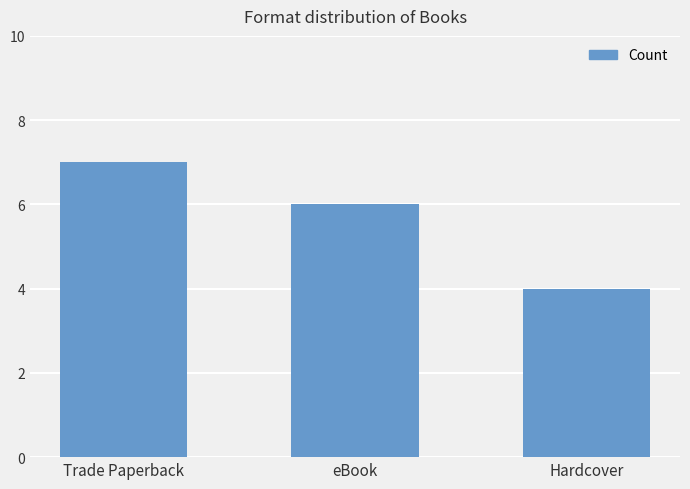

The chart shows a value of 2 at Trade Paperback. True or false?

False